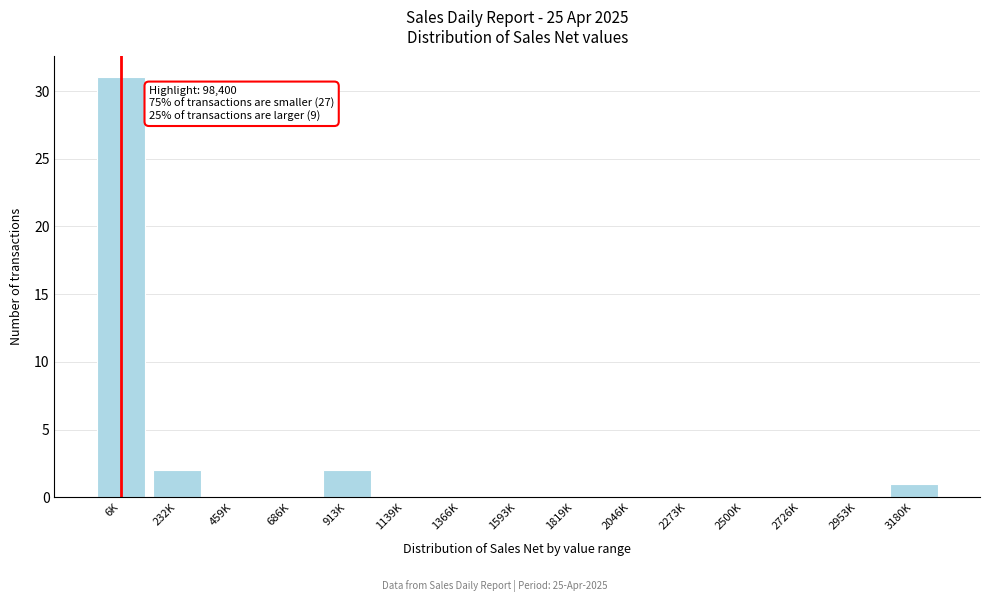

Reading left to right, extract all data points from this chart.

6K=31	232K=2	459K=0	686K=0	913K=2	1139K=0	1366K=0	1593K=0	1819K=0	2046K=0	2273K=0	2500K=0	2726K=0	2953K=0	3180K=1